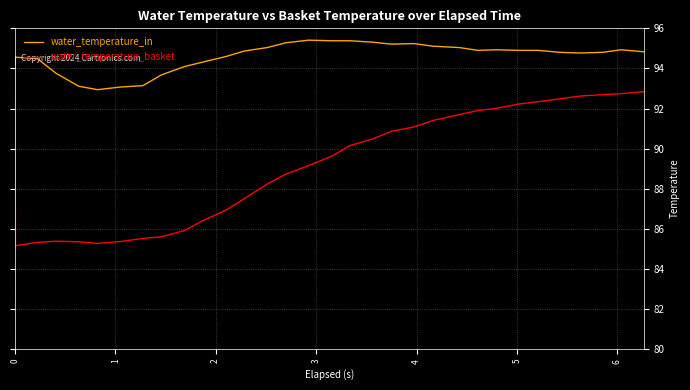

List the series in order of their overall mean, highest first.

water_temperature_in, water_temperature_basket